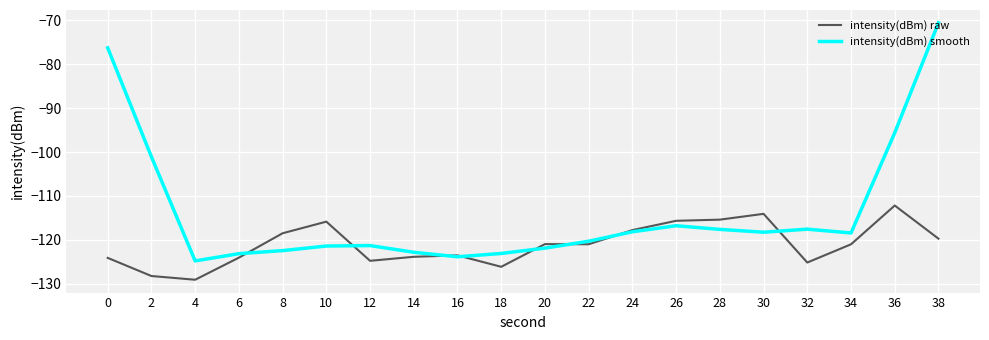

How many categories are shown in the chart?

20